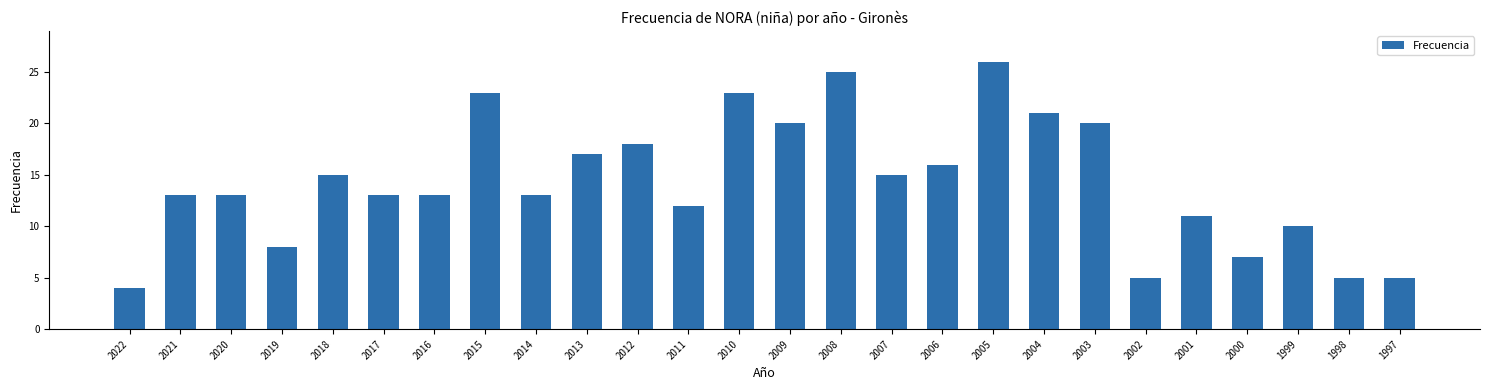

What is the greatest value displayed?

26